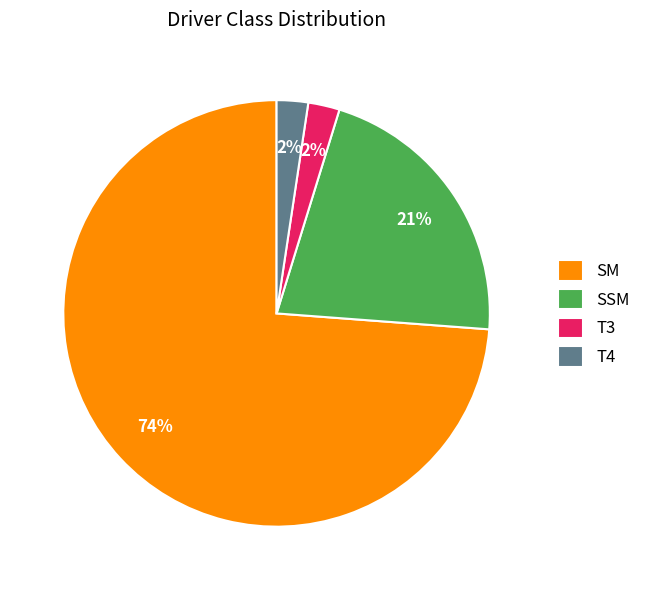

Count the number of slices in the pie.

4